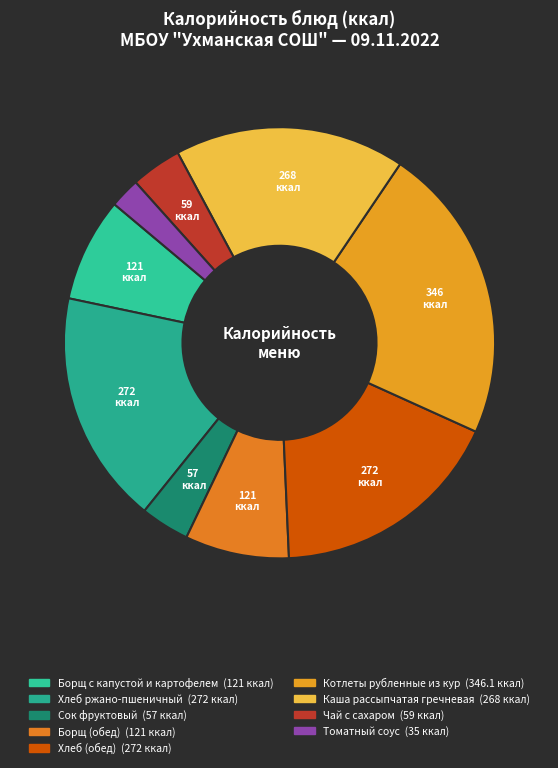

How many slices are in this pie chart?

9